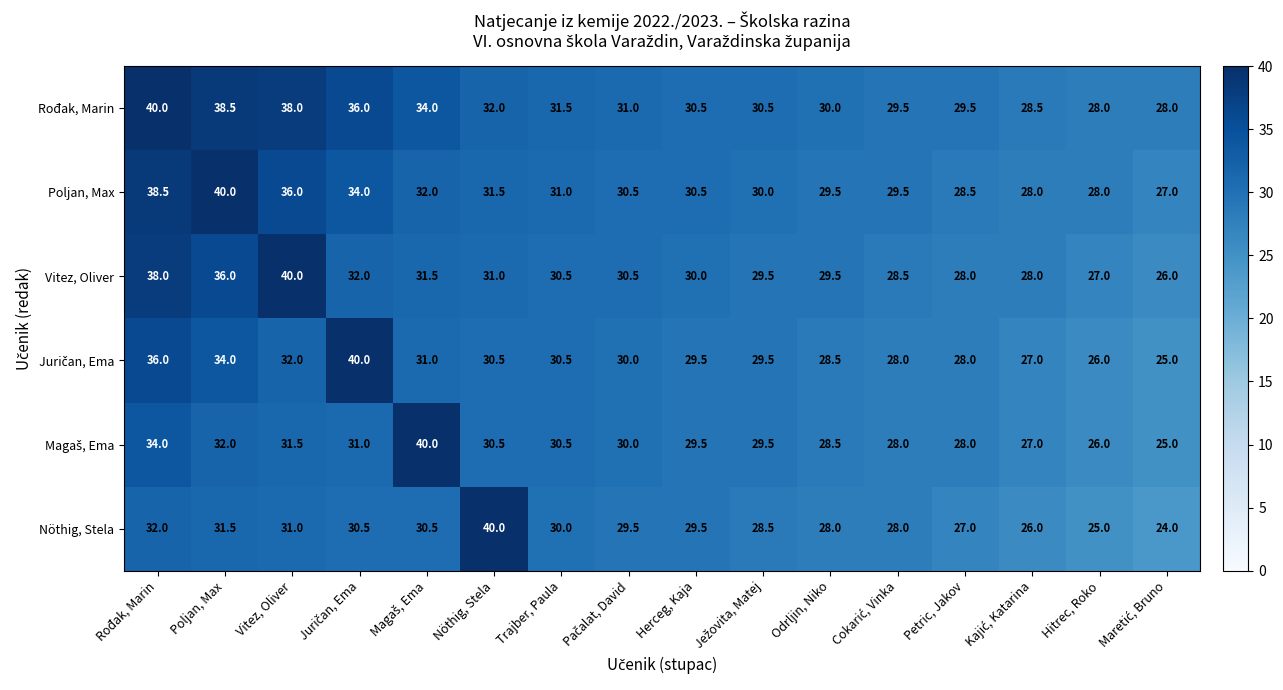

What is the minimum value shown in the chart?

24.0